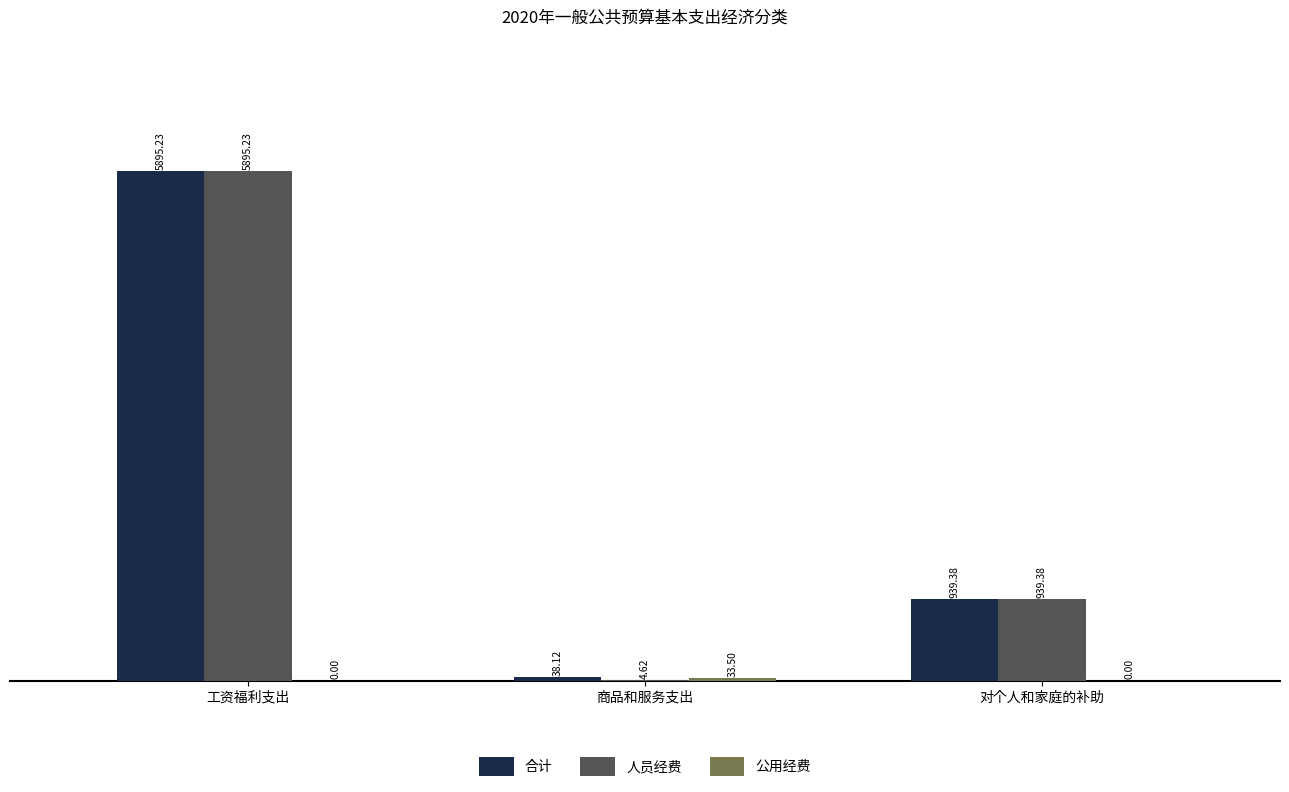

Which series has the largest total across all categories?

合计